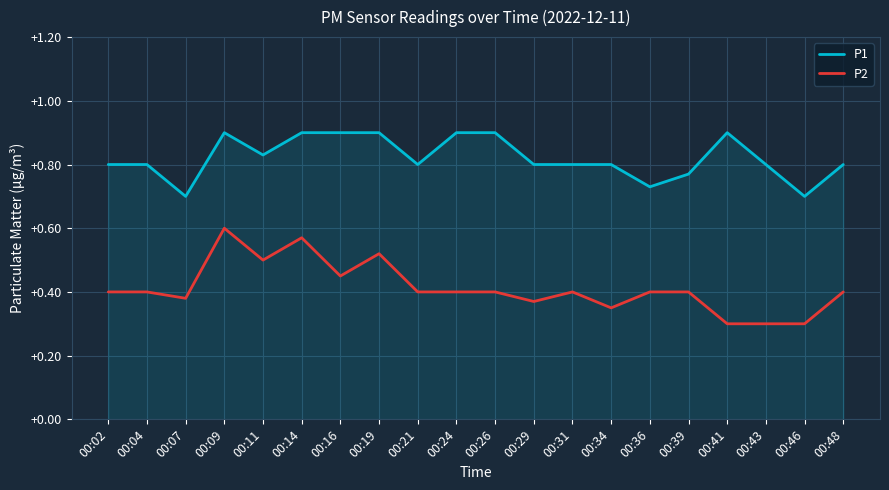

At how many categories does at least one series exceed 0?

20